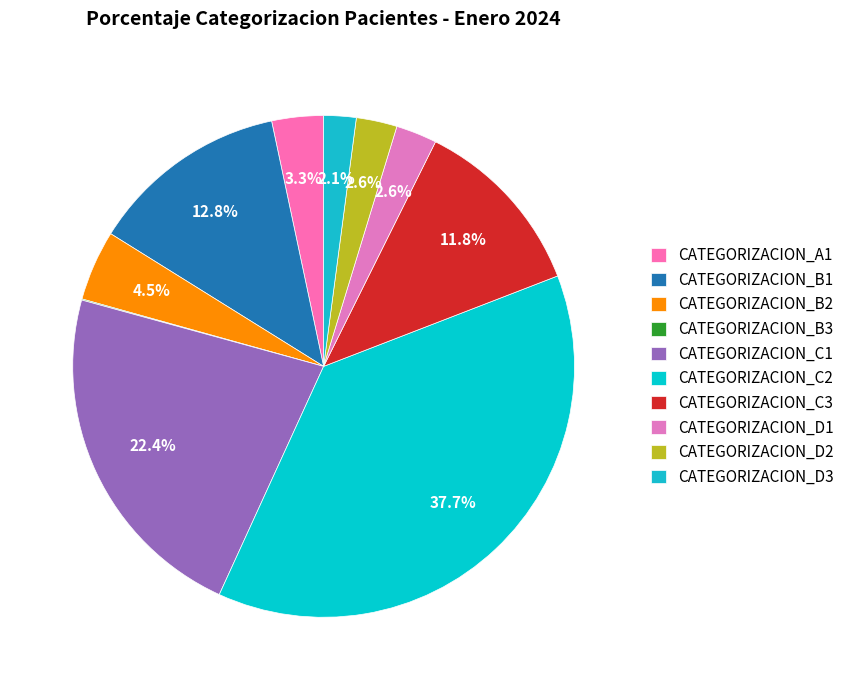

Approximately how many times larger is the value at CATEGORIZACION_C2 compared to CATEGORIZACION_B3?

542.4